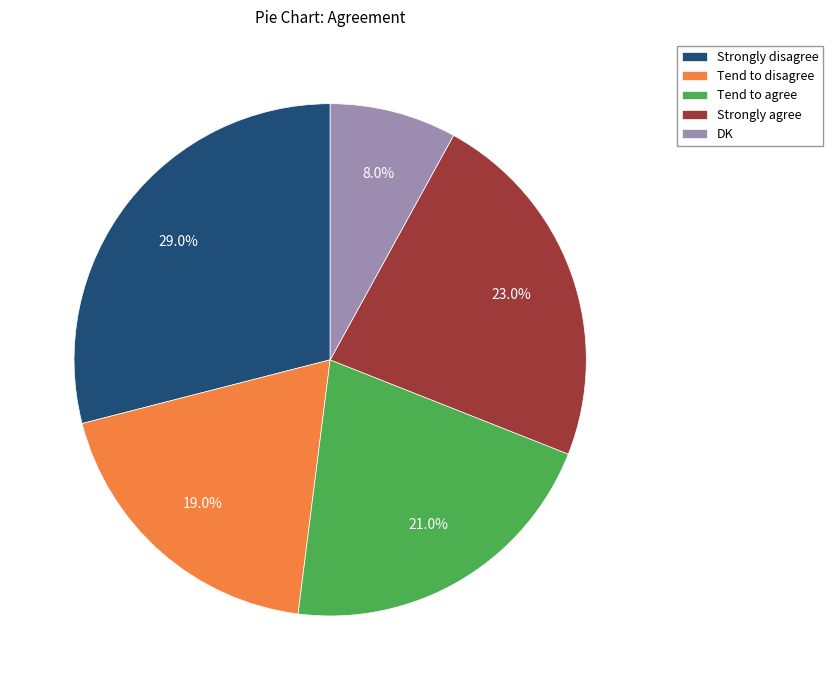

To the nearest percent, what is the average slice percentage?

20%